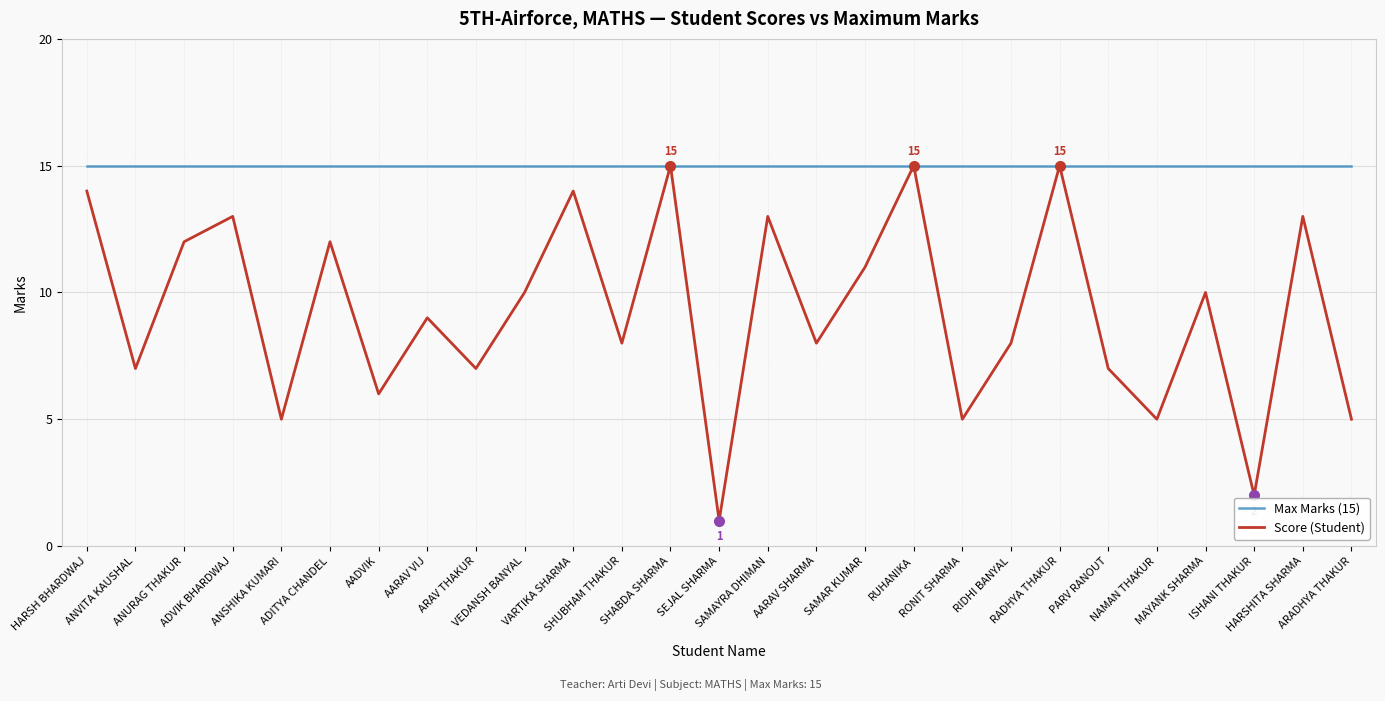

Which series has the largest total across all categories?

Max Marks (15)